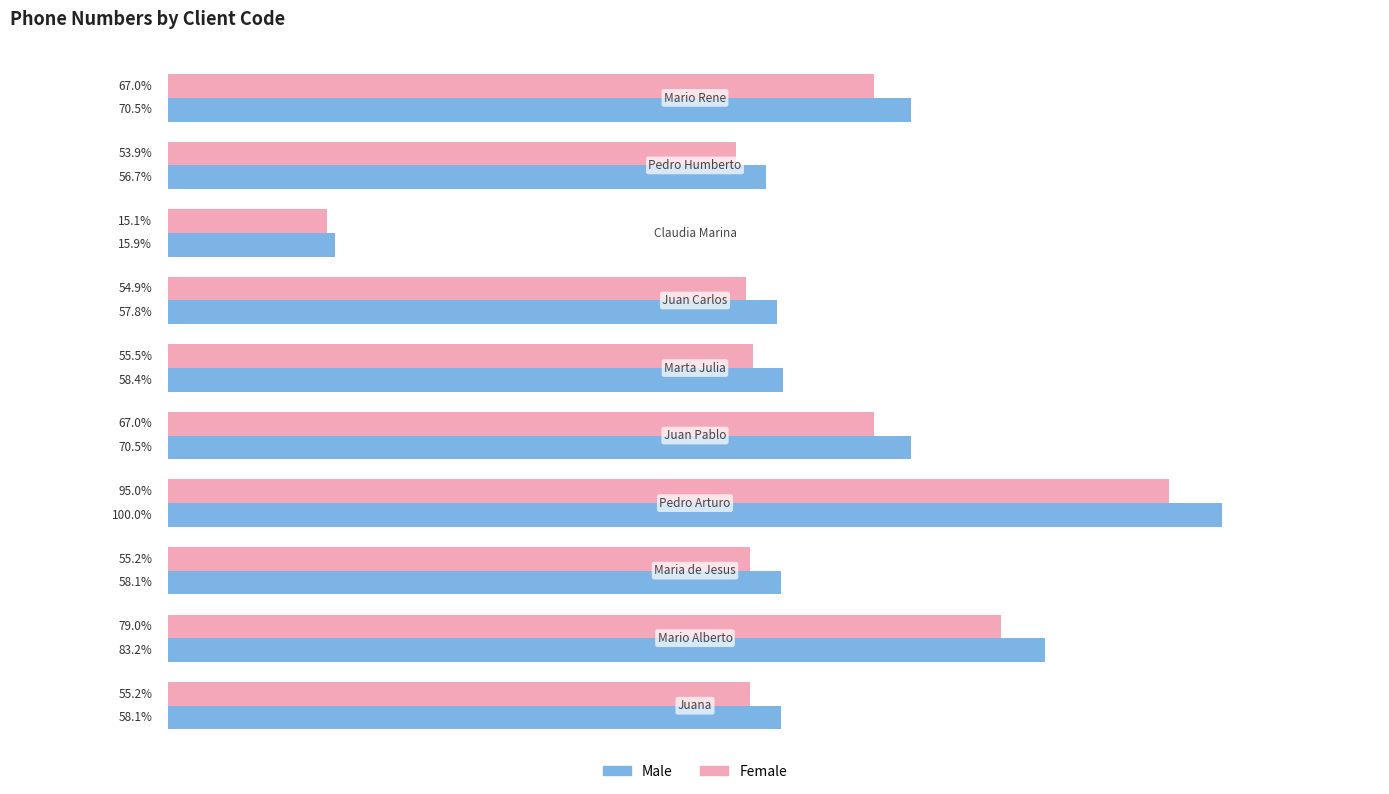

Which series has the largest total across all categories?

Male